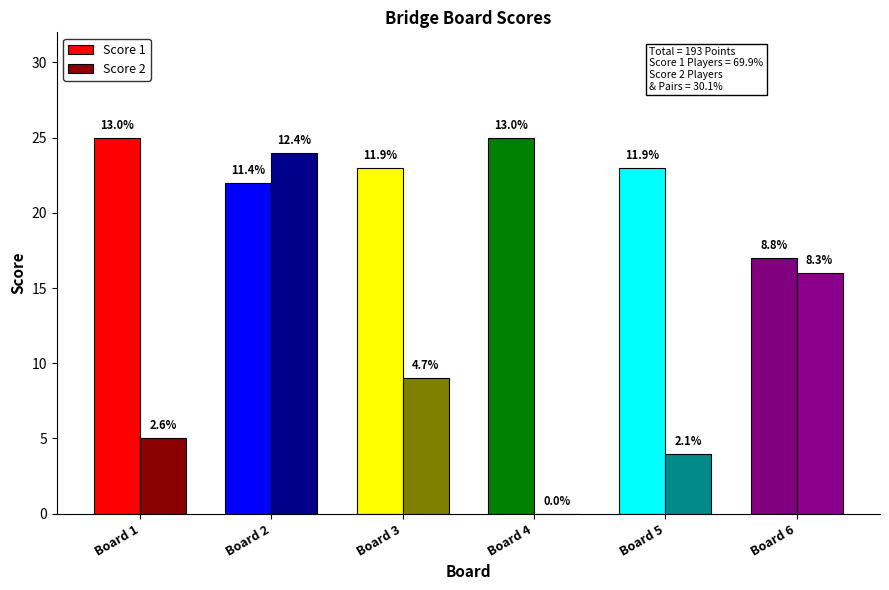

What is the spread (max minus min) of values at Board 4?

25